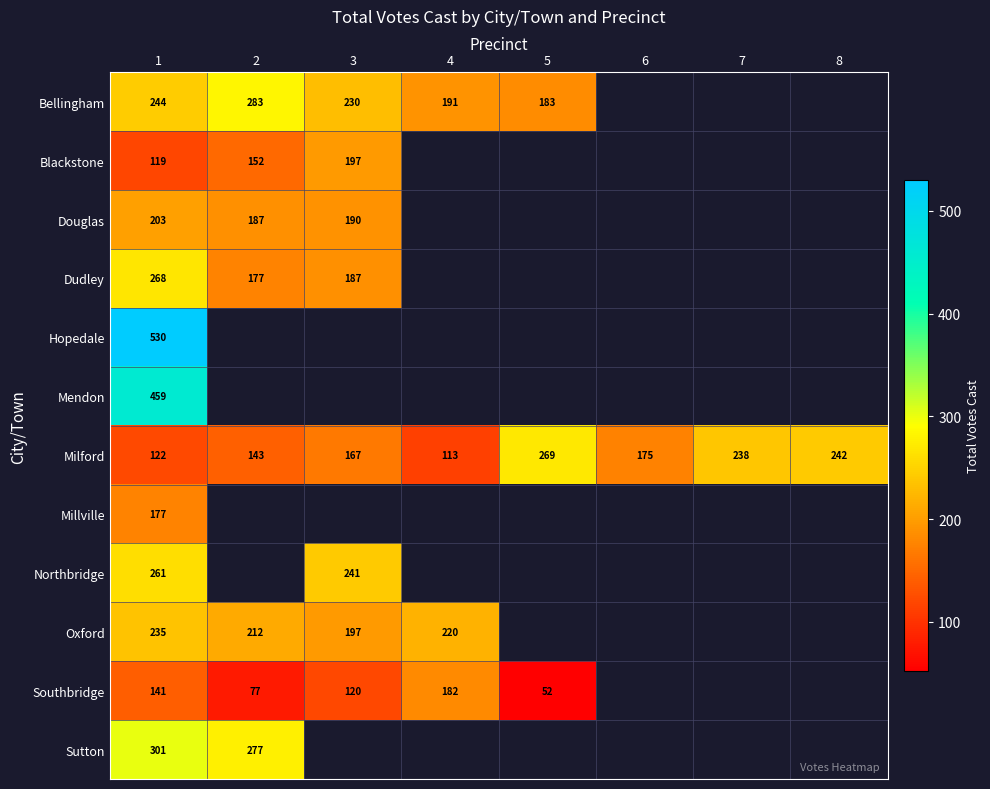

What is the difference between the highest and lowest values at 2?

206.0